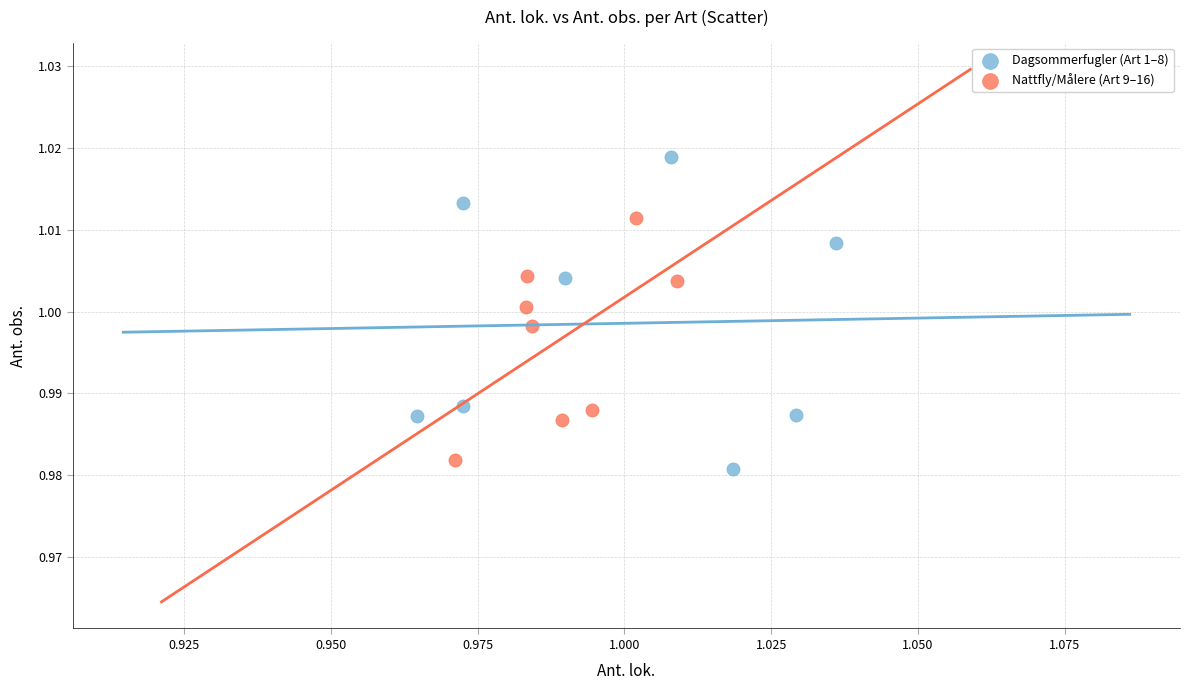

What are all the series names shown in the legend?

Dagsommerfugler (Art 1–8), Nattfly/Målere (Art 9–16)